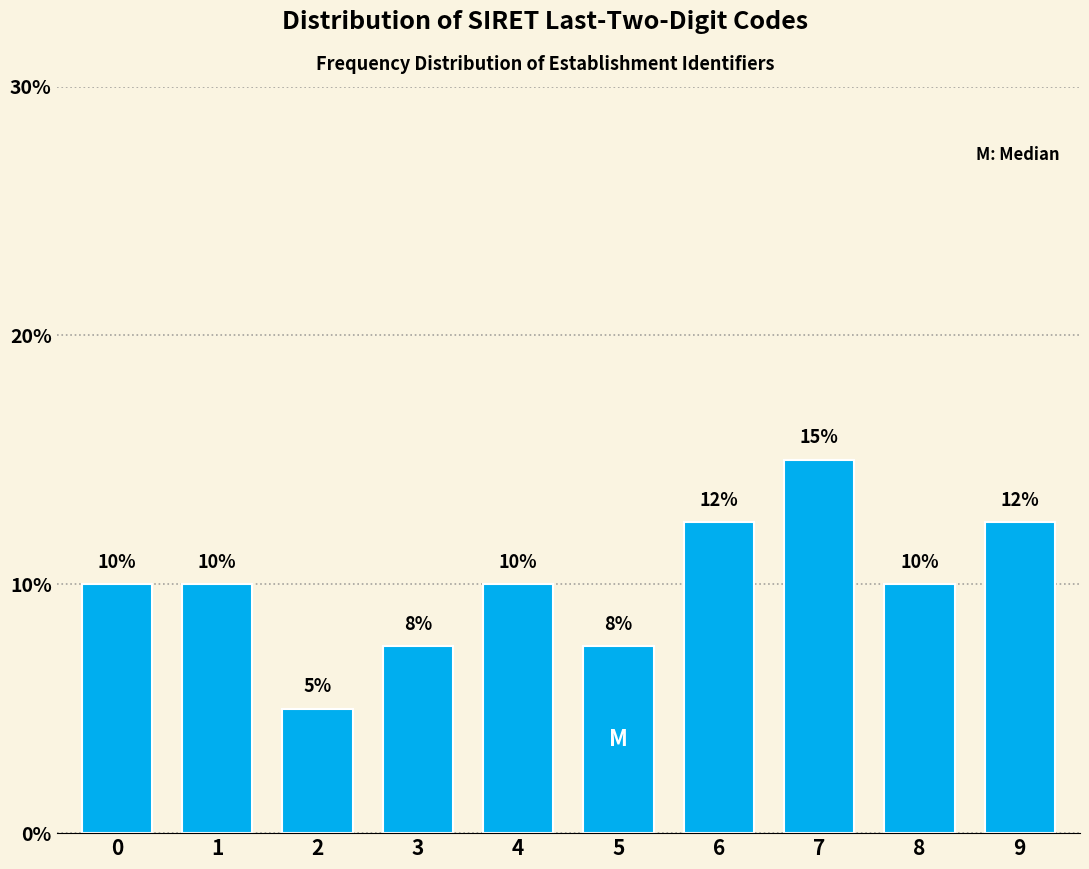

What value does the data have at 3?

7.5